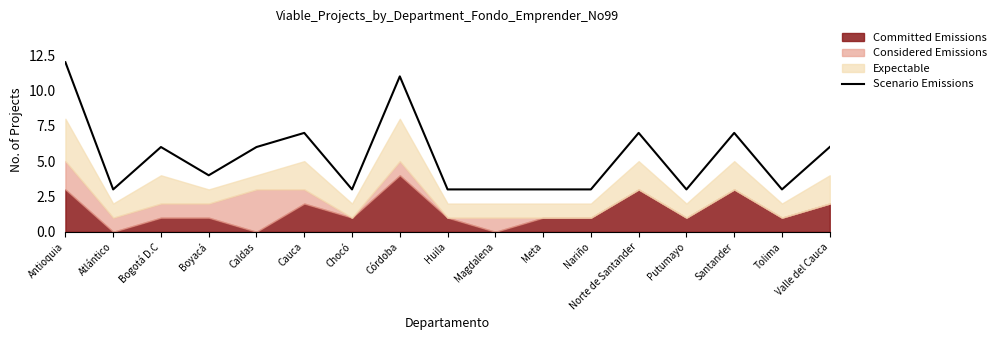

Where is the data nearest to the value 7?

Cauca